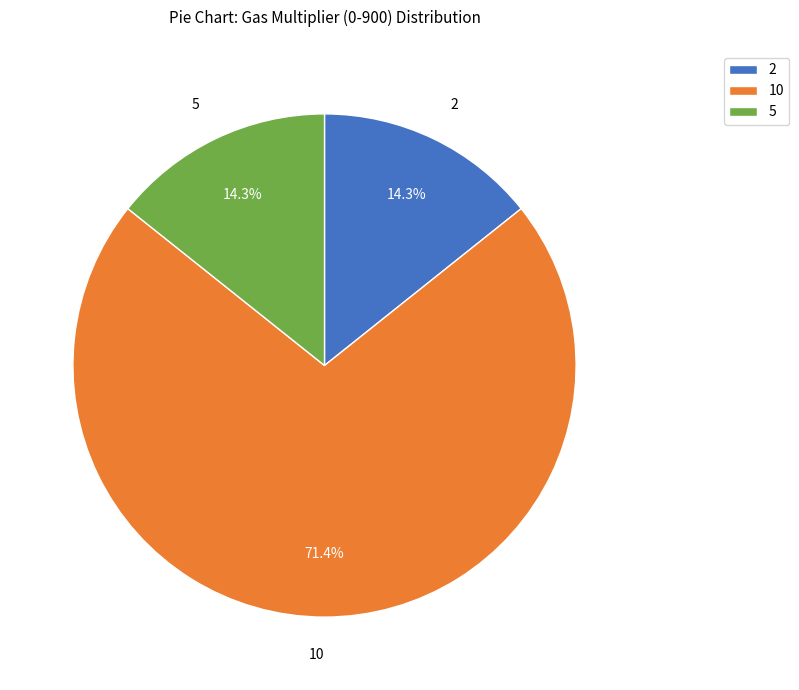

Is 5 the majority of the pie?

No